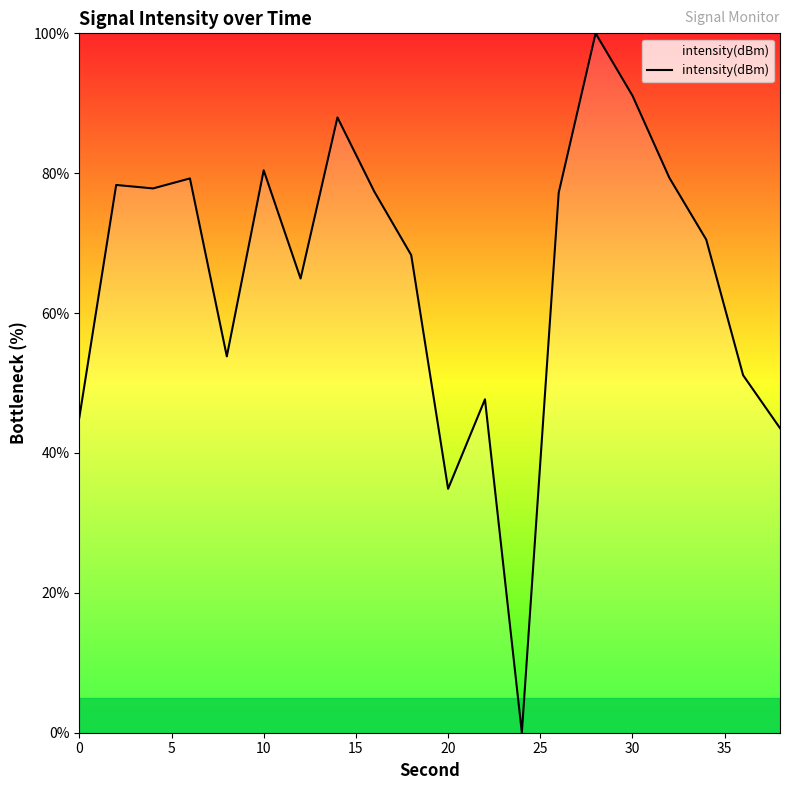

What is the greatest value displayed?

100.0